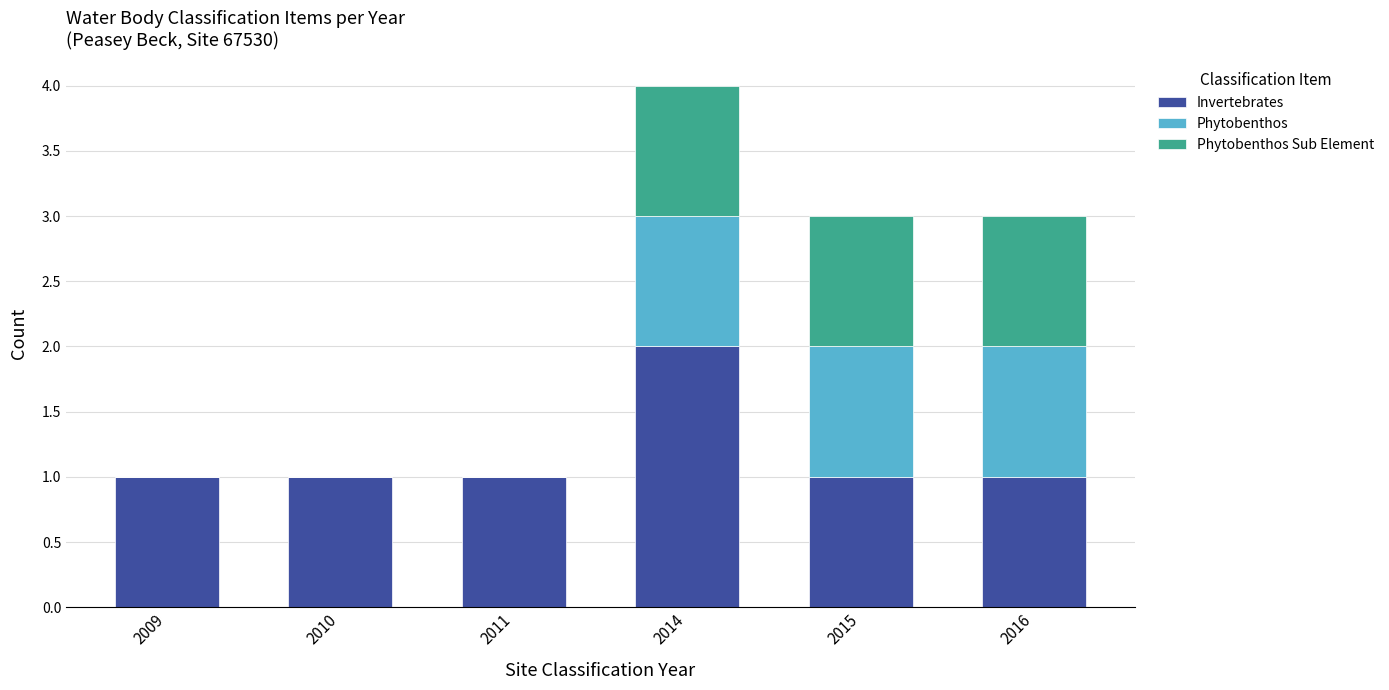

Which category has the highest value in the Invertebrates series?

2014